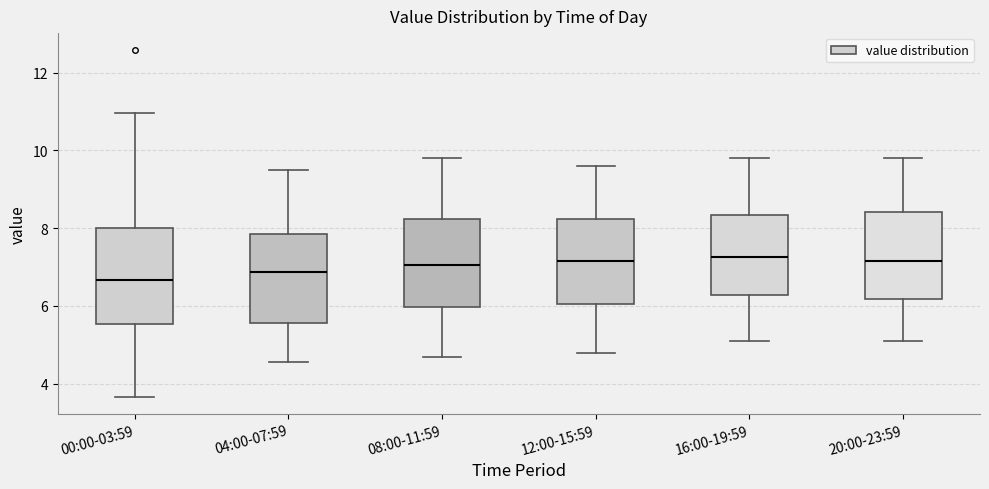

Where does the median line of the box for 08:00-11:59 sit on the y-axis? The values are not printed on the chart, so give them approximately, as read against the axis.

7.0